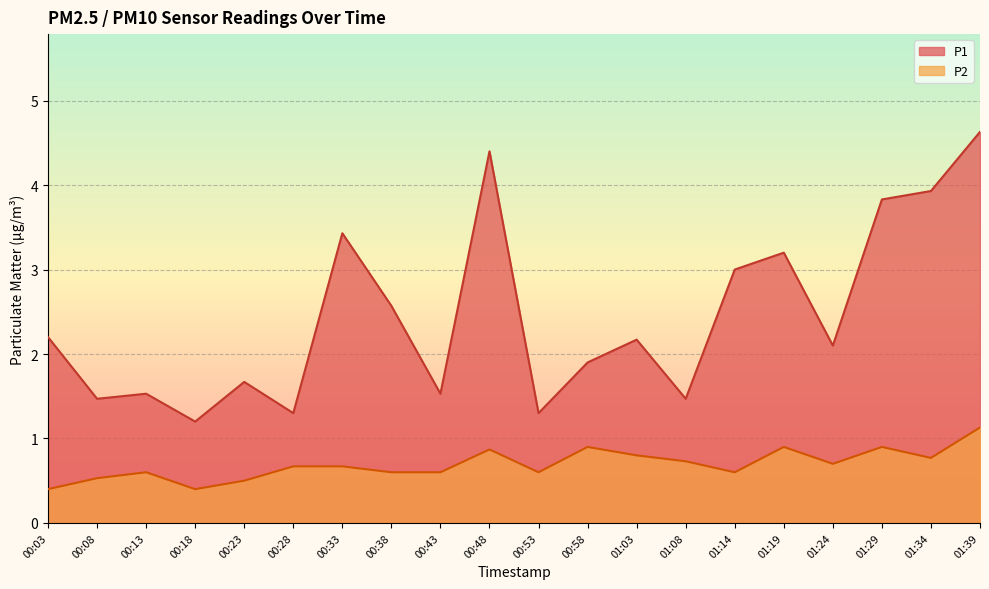

Rank the series at 00:03 from lowest to highest value.

P2, P1